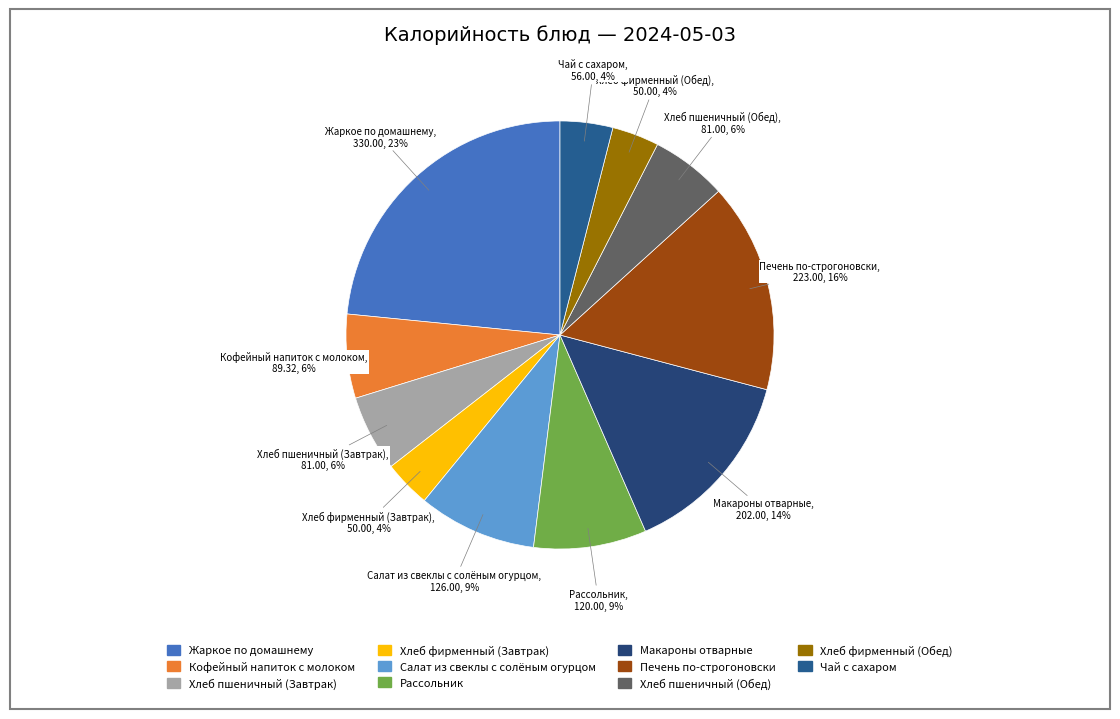

Approximately how many times larger is the value at Хлеб фирменный (Завтрак) compared to Хлеб фирменный (Обед)?

1.0